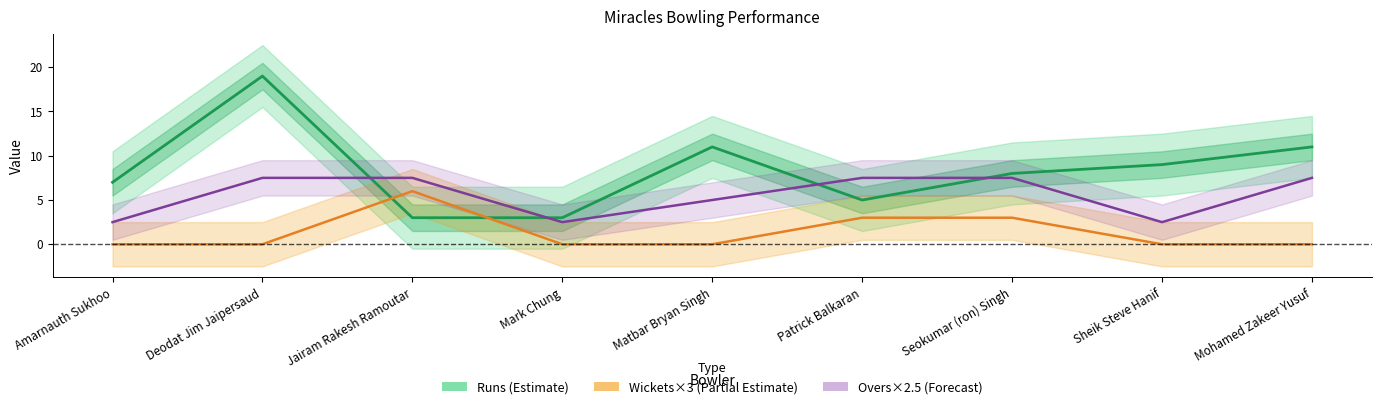

At which category is the sum across all series the highest?

Deodat Jim Jaipersaud